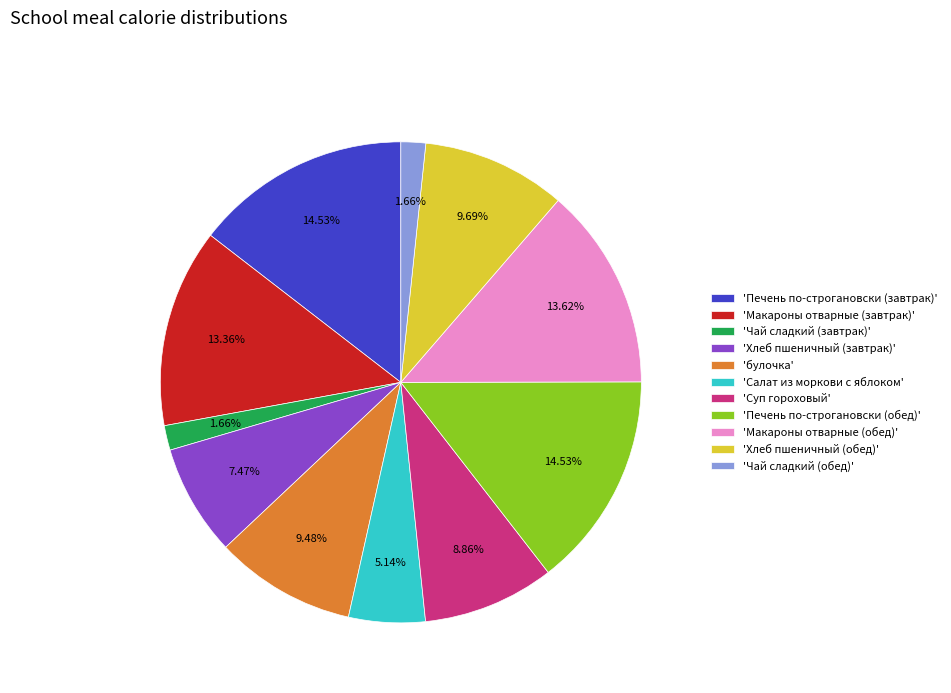

Is 'Печень по-строгановски (завтрак)' the majority of the pie?

No